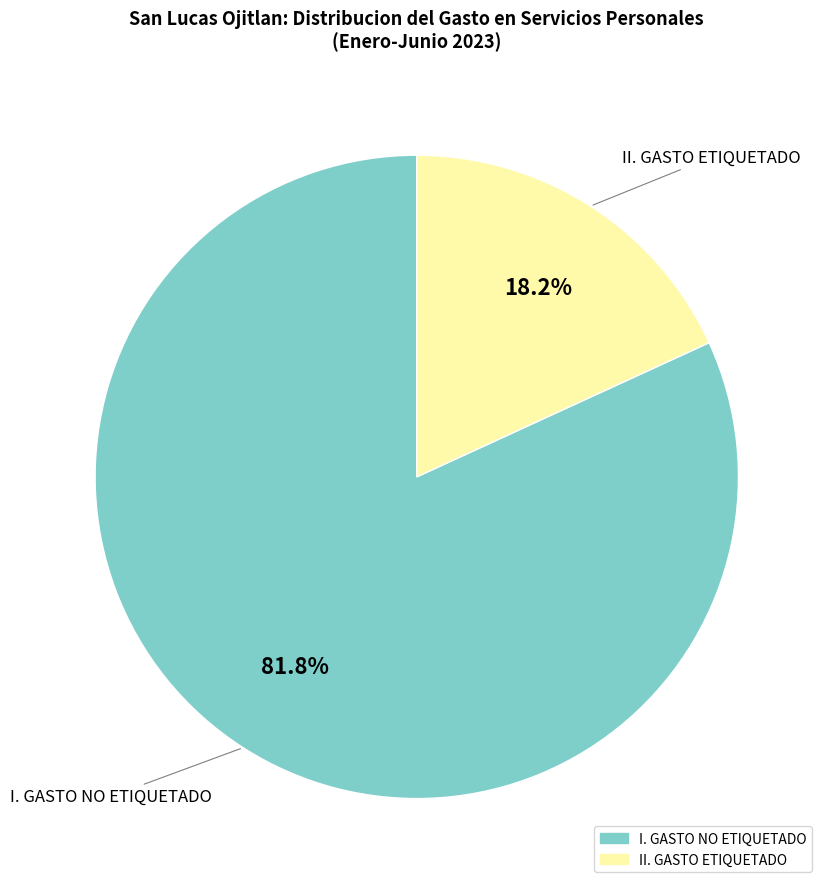

Rank the categories by value from highest to lowest.

I. GASTO NO ETIQUETADO, II. GASTO ETIQUETADO